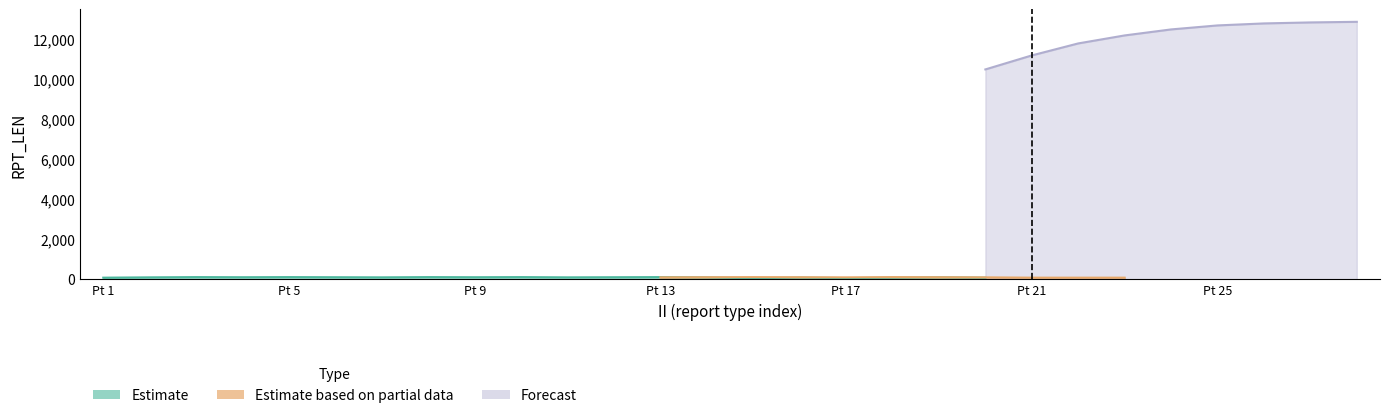

True or false: Forecast has a value of 12500 at 24.

True